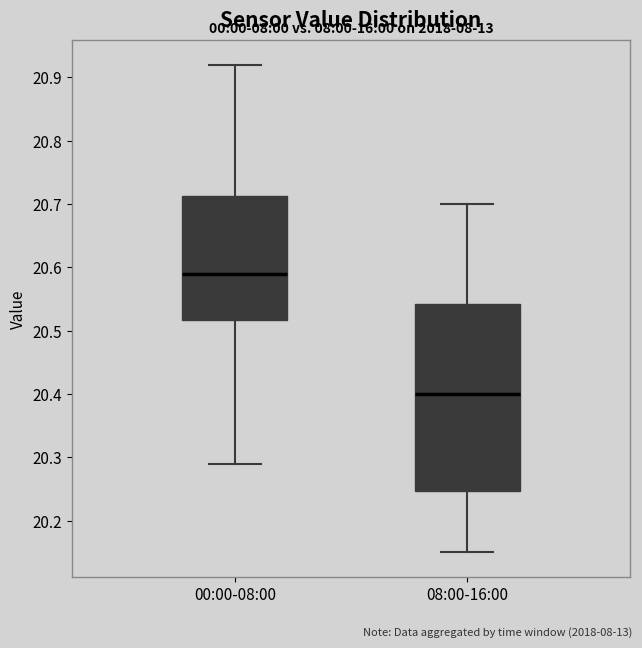

Reading left to right, read every box against the y-axis: the position of its median line, the range the box covers, and the ends of its whiskers. The values are not printed on the chart, so give them approximately, as read against the axis.

00:00-08:00: median 20.59, box 20.52 to 20.71, whiskers 20.29 to 20.92
08:00-16:00: median 20.40, box 20.25 to 20.54, whiskers 20.15 to 20.70